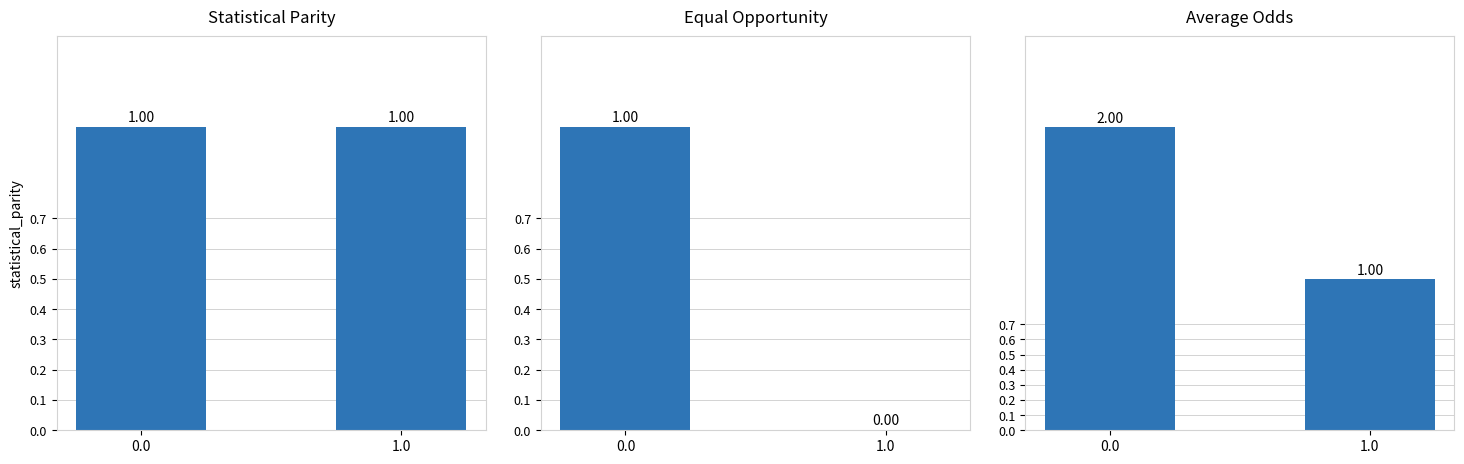

What position from the right is 0.0?

2